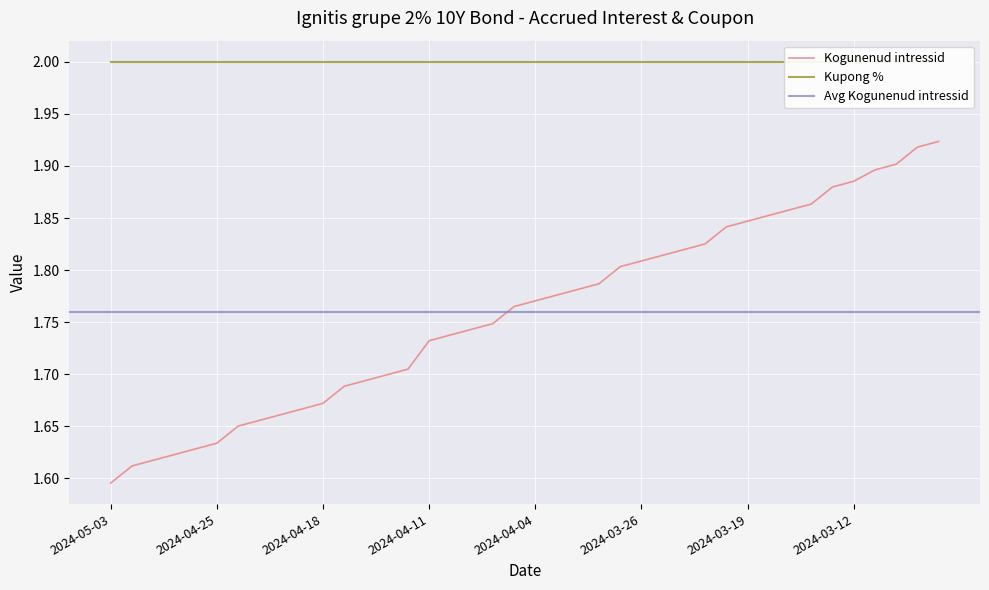

At which label is Kogunenud intressid closest to 1?

2024-05-03